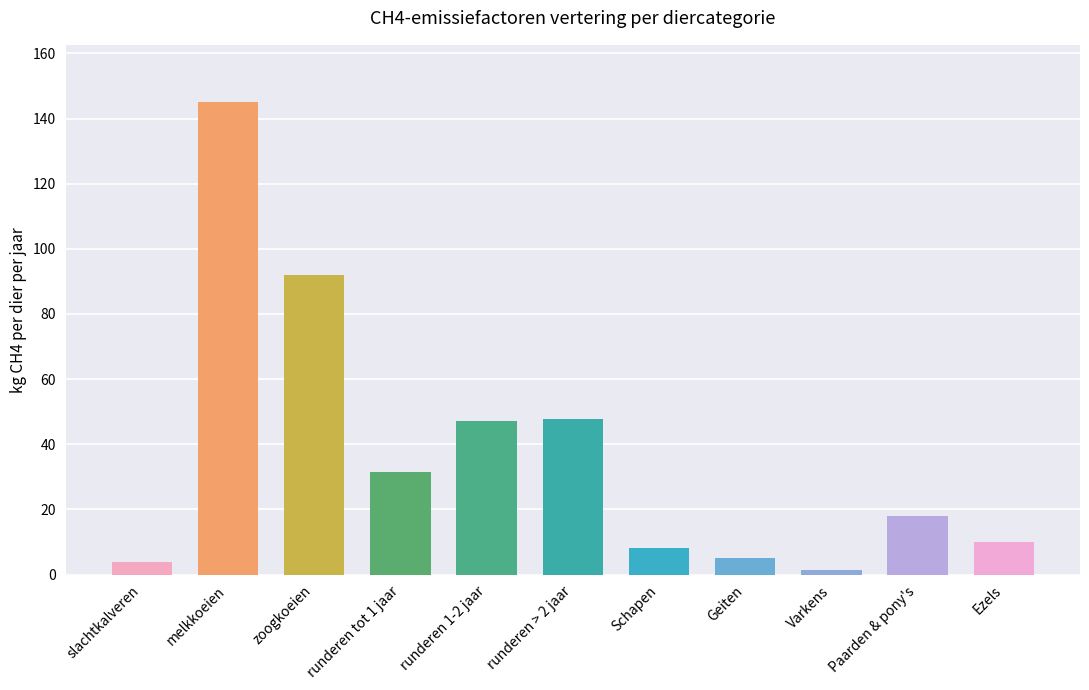

What is the ratio of the value at runderen 1-2 jaar to the value at zoogkoeien?

0.5